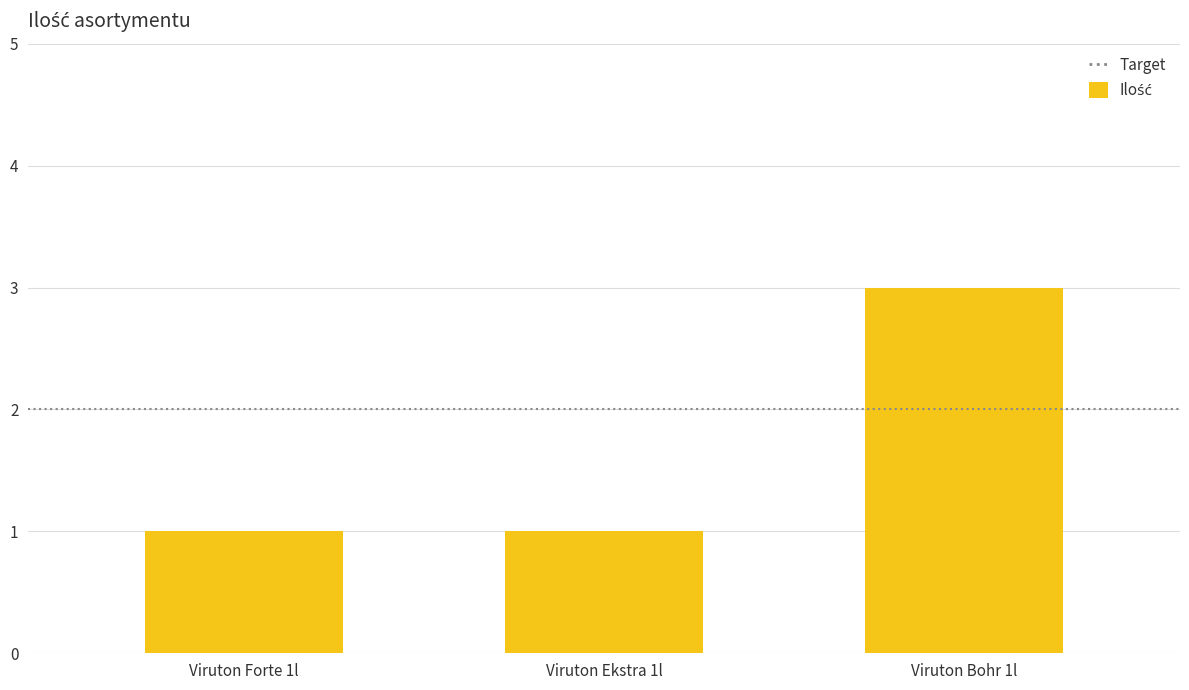

The chart shows a value of 2 at Viruton Ekstra 1l. True or false?

False